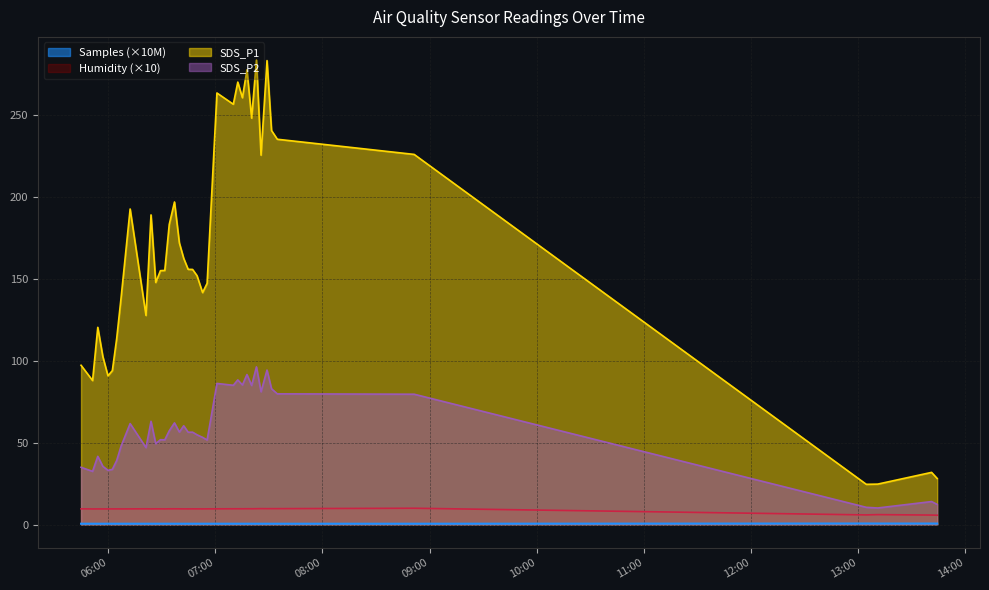

Count the number of categories in the chart.

39